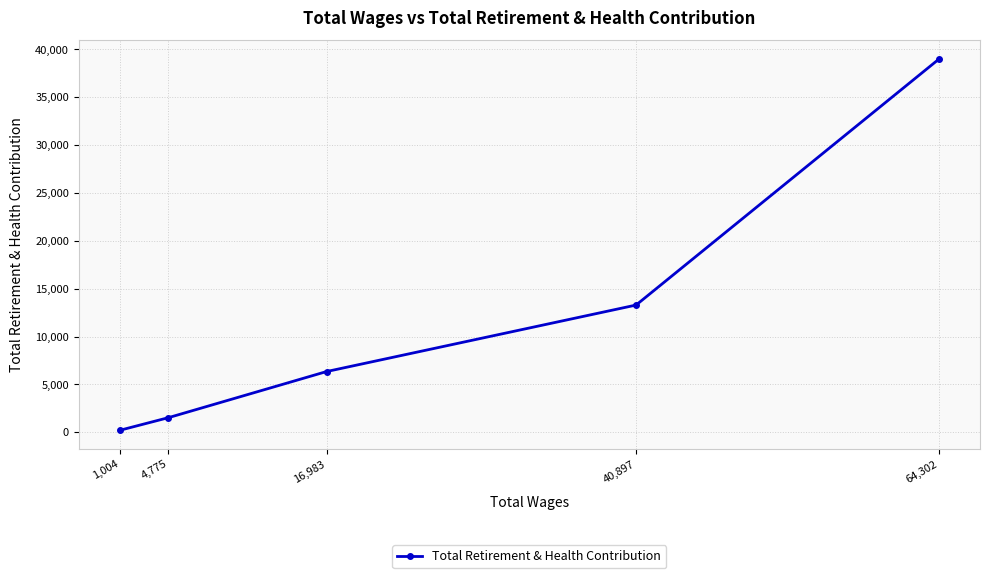

Rank the categories by value from lowest to highest.

1,004, 4,775, 16,983, 40,897, 64,302